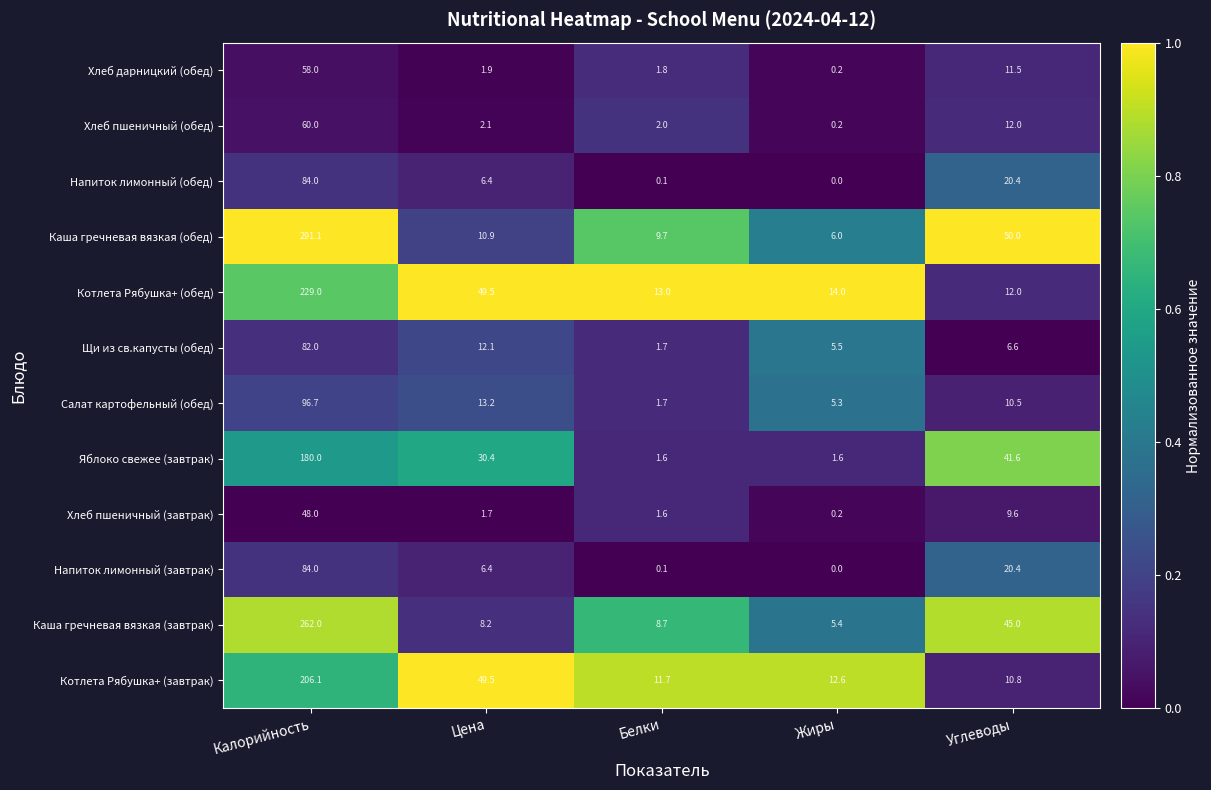

What is the average value of the Напиток лимонный (завтрак) series?

22.2